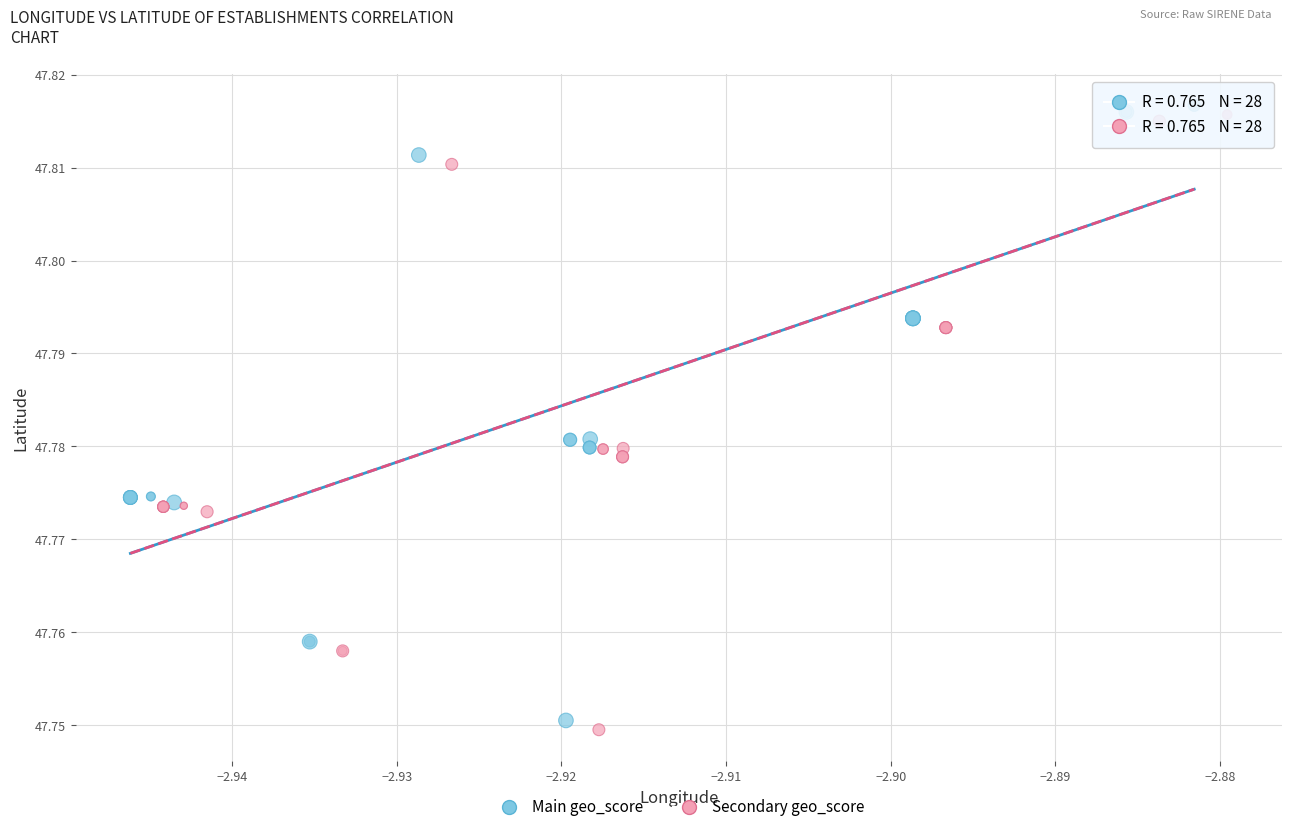

Which series reaches the minimum Y coordinate?

Secondary geo_score